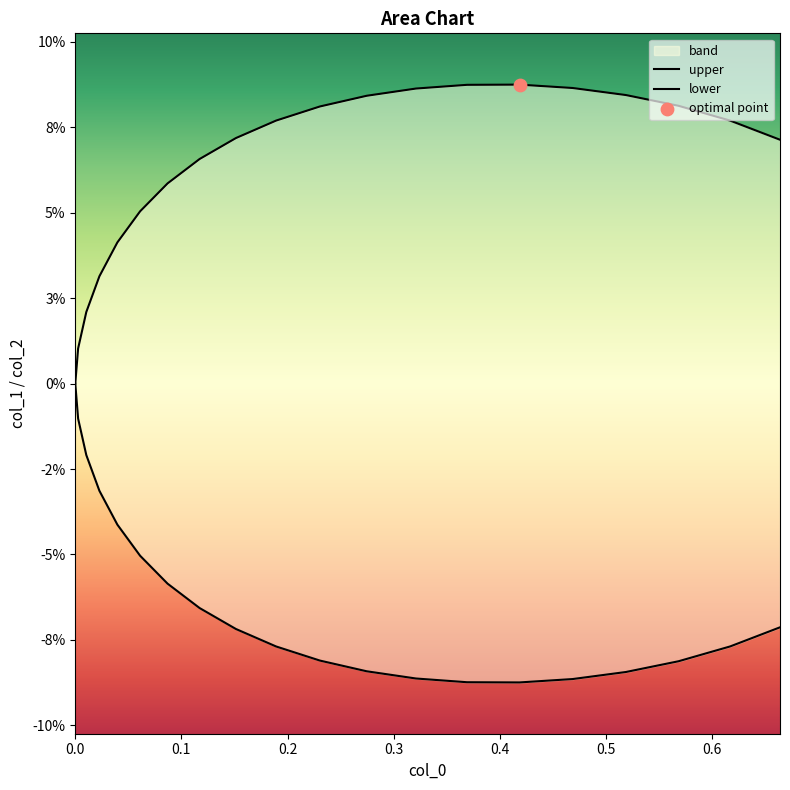

Which series has the widest spread of Y values?

upper